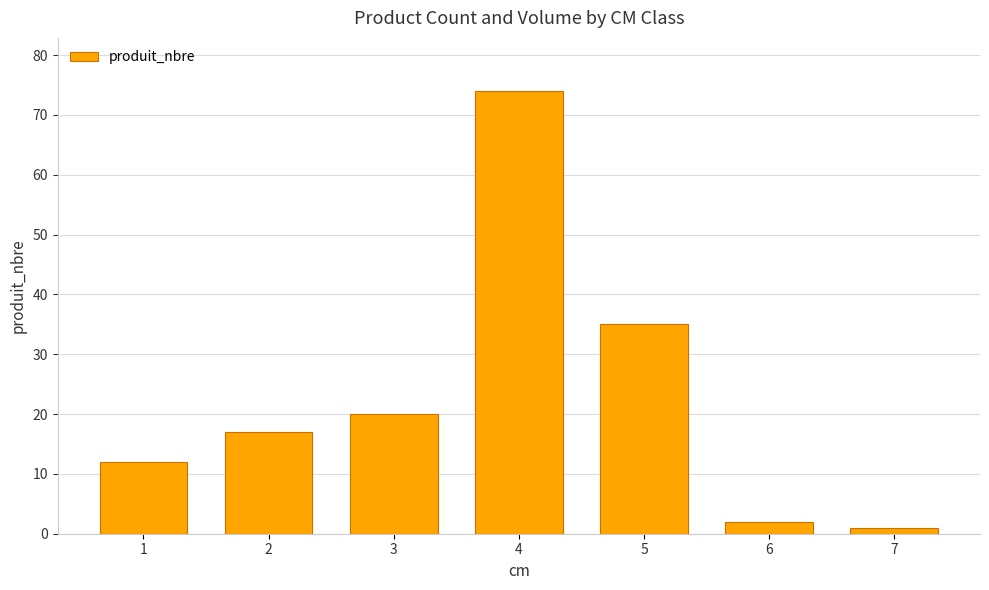

Where is the data nearest to the value 37?

5